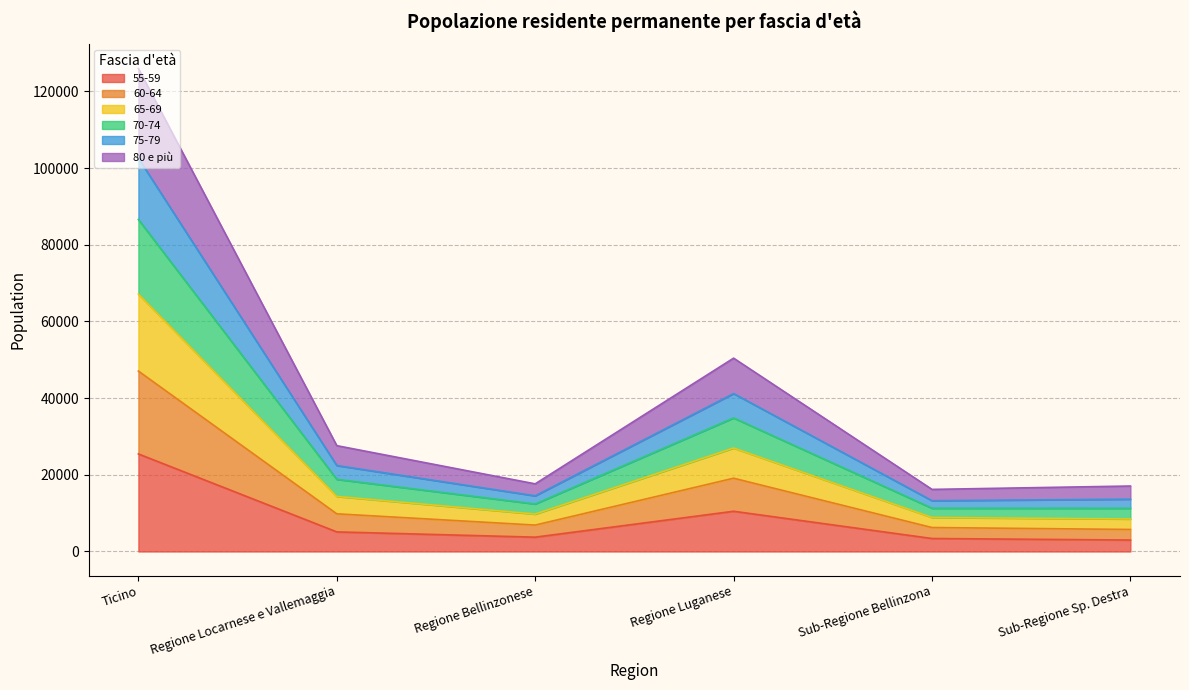

Is it true that 60-64 equals 5706 at Sub-Regione Sp. Destra?

False